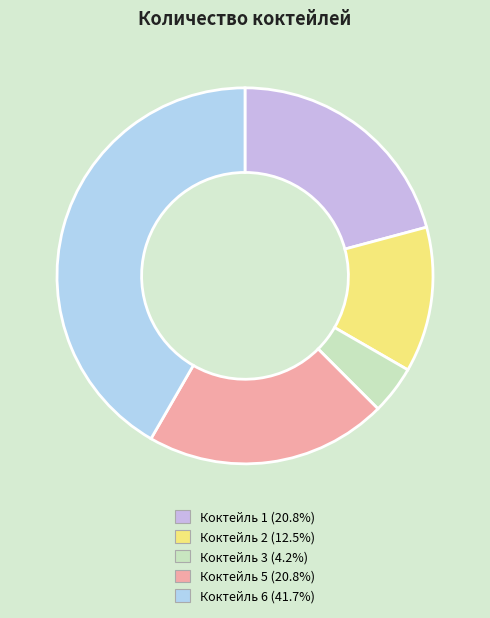

Which slice is the largest?

Коктейль 6